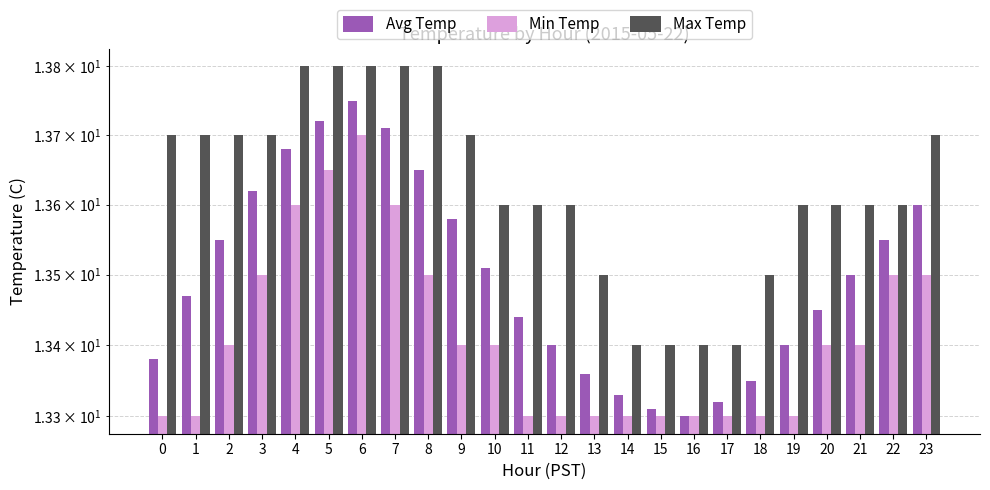

Rank the series by their maximum value, from lowest to highest.

Min Temp, Avg Temp, Max Temp